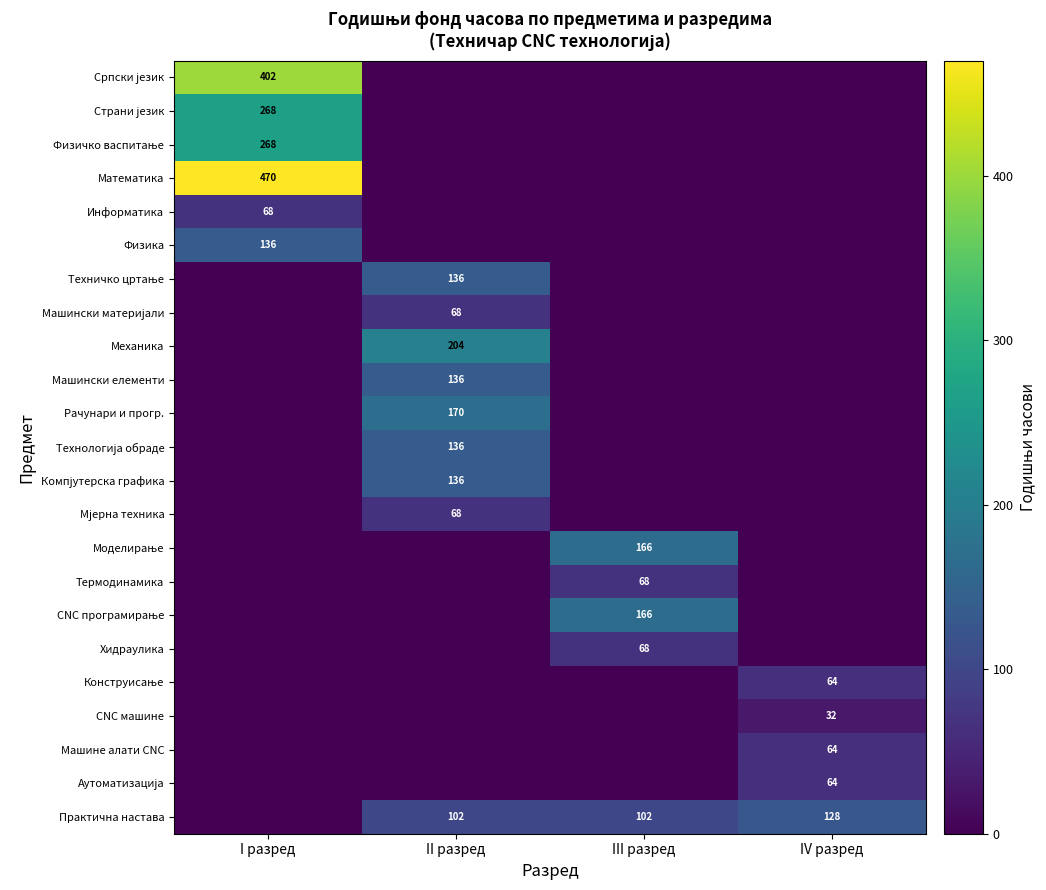

At which category is the sum across all series the highest?

I разред